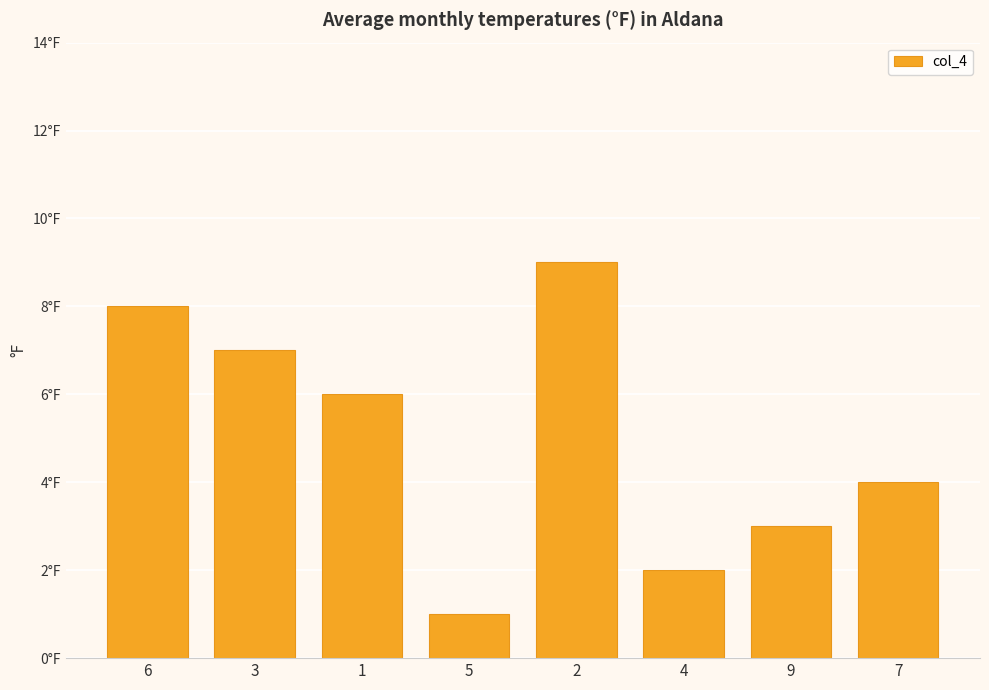

Does the chart contain any negative values?

No